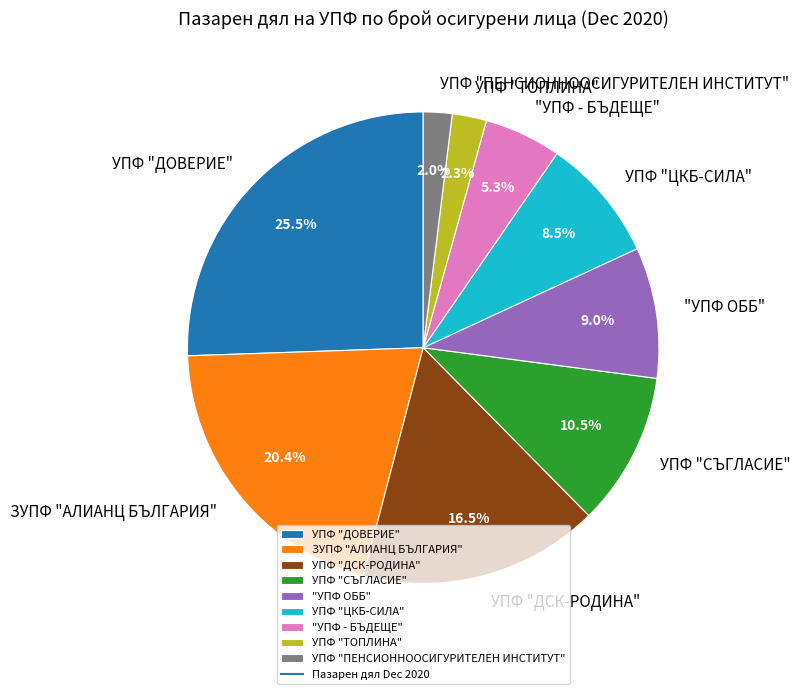

What percentage is NOT represented by УПФ "ДОВЕРИЕ"?

74.5%